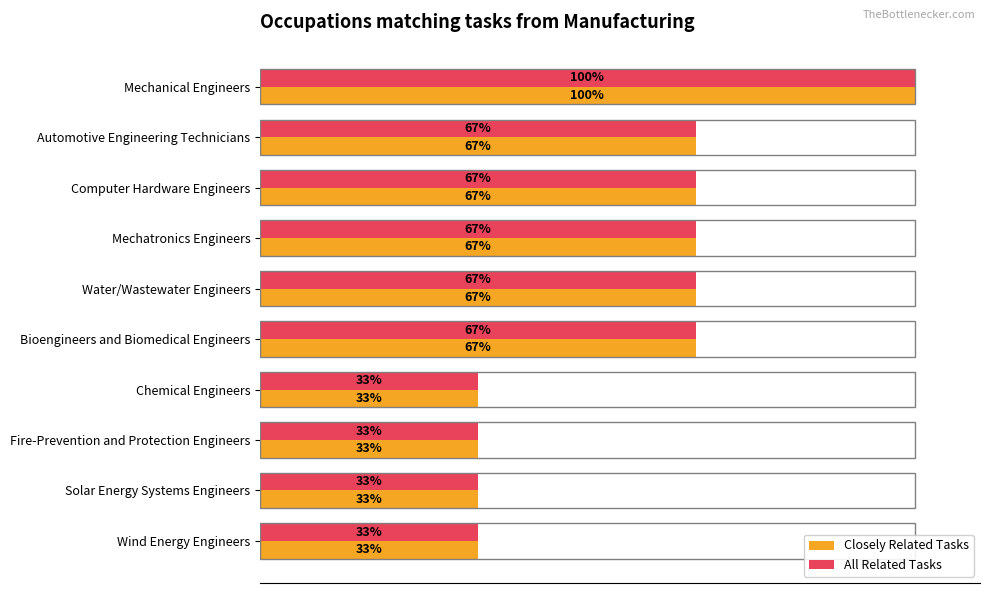

Is the value of Closely Related Tasks at Bioengineers and Biomedical Engineers greater than the value of All Related Tasks at Chemical Engineers?

Yes